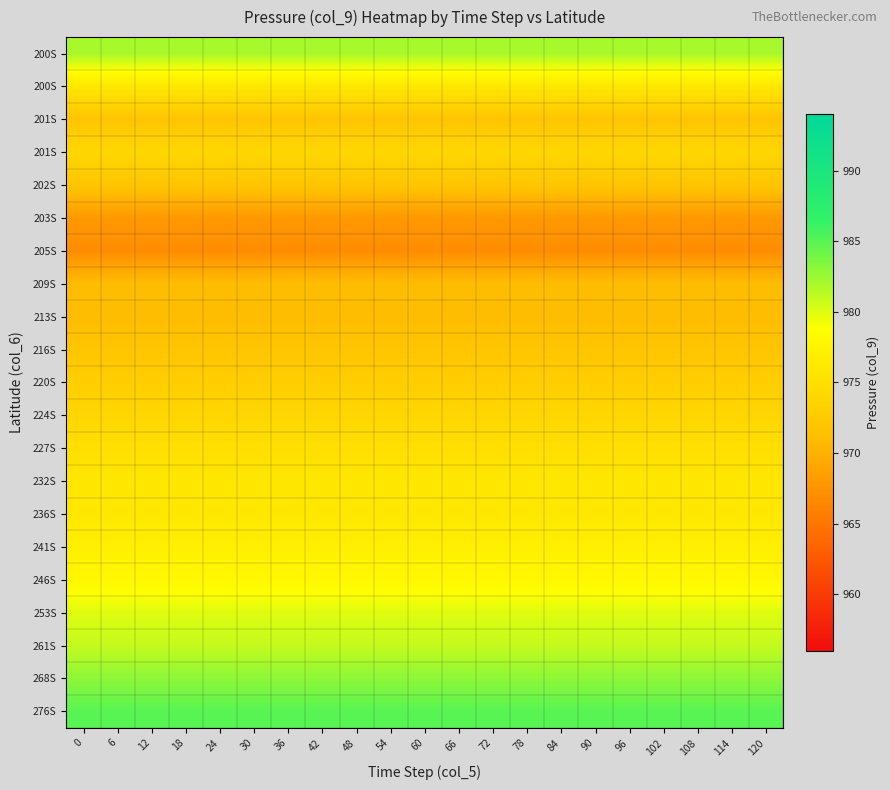

How many categories are shown in the chart?

21